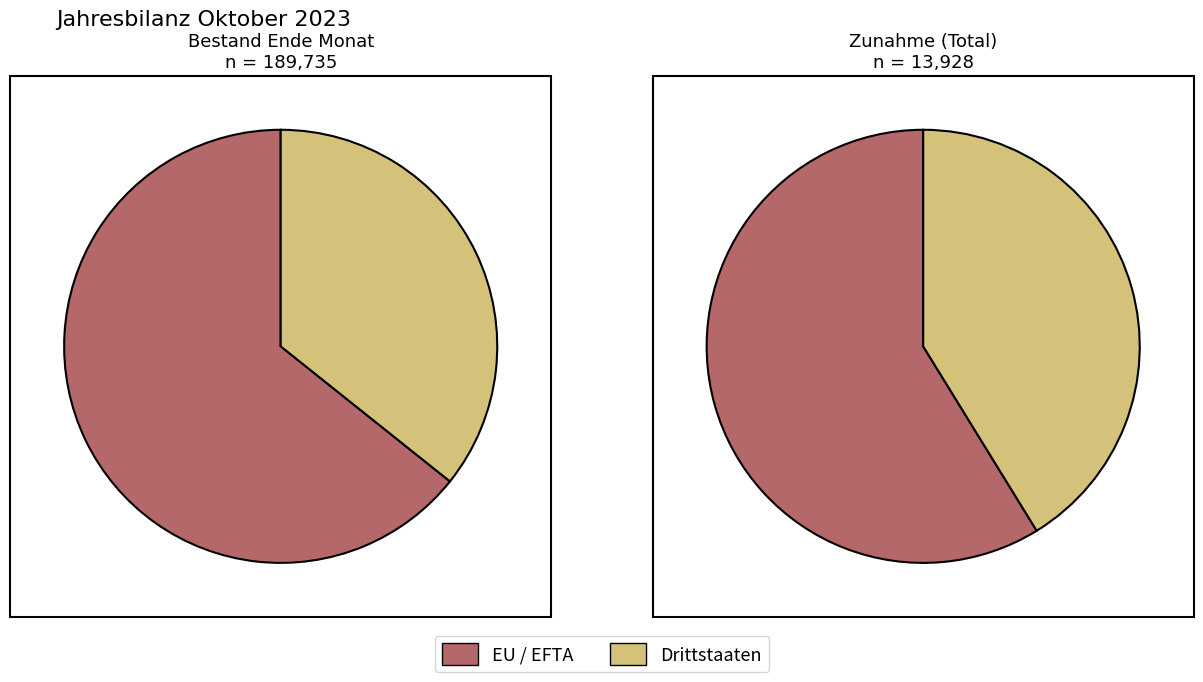

Which series changed the most between EU / EFTA and Drittstaaten?

EU / EFTA